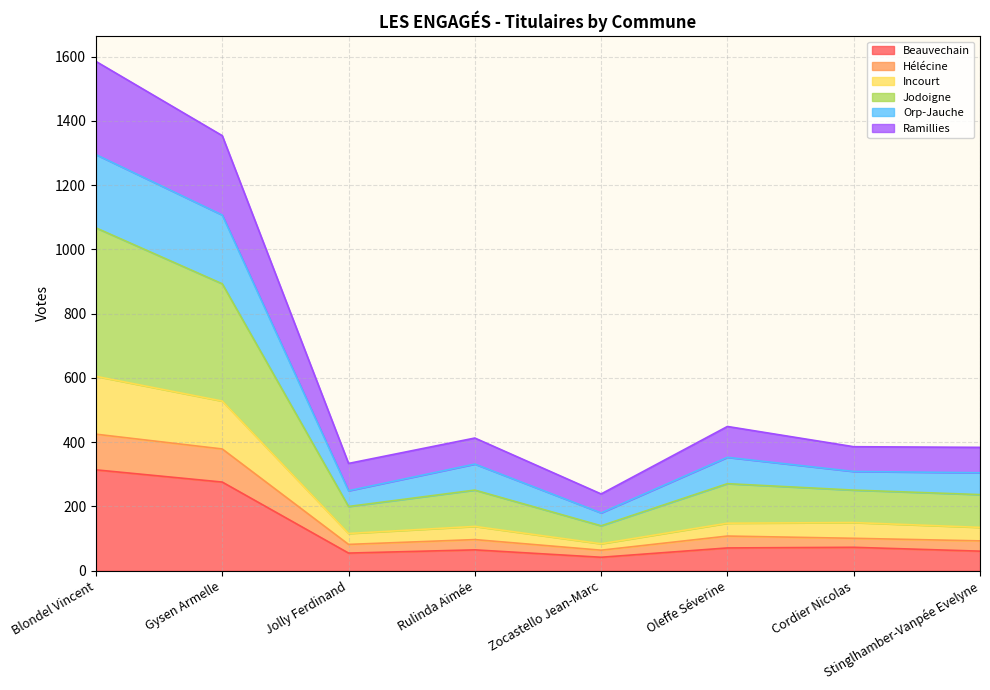

Which series has the widest spread of values?

Jodoigne